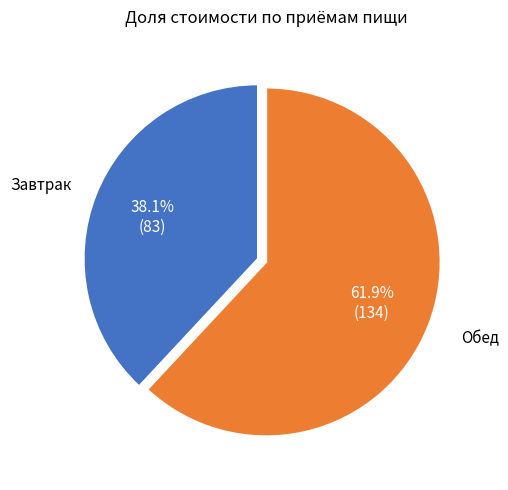

To the nearest percent, what percentage of the pie is Завтрак?

38%